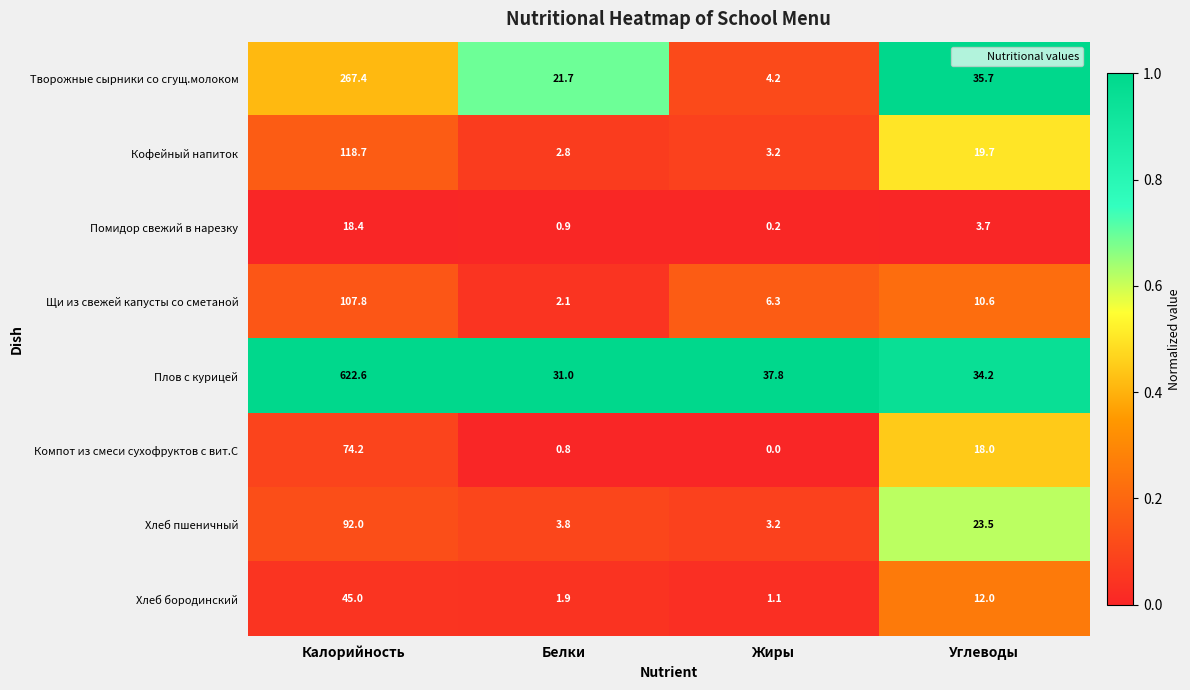

What value does the Творожные сырники со сгущ.молоком series have at Белки?

21.7